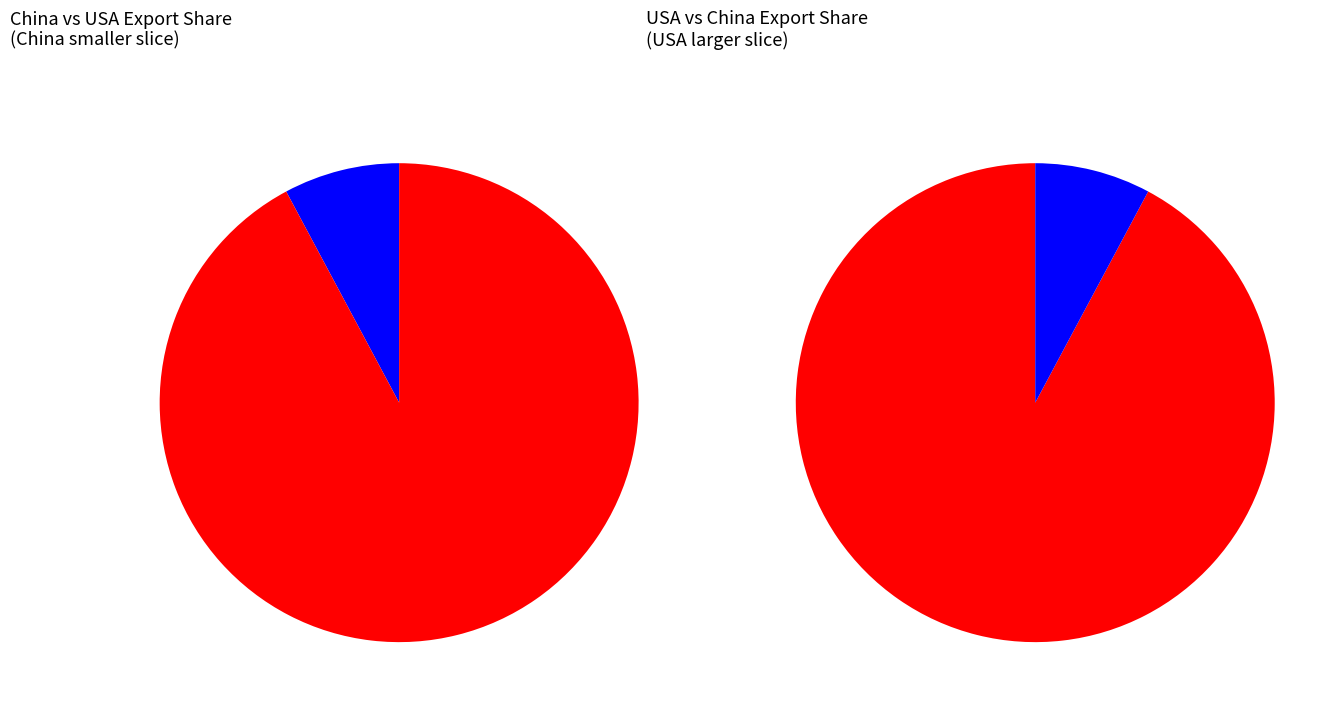

How much of the chart is everything except 8?

92.1%